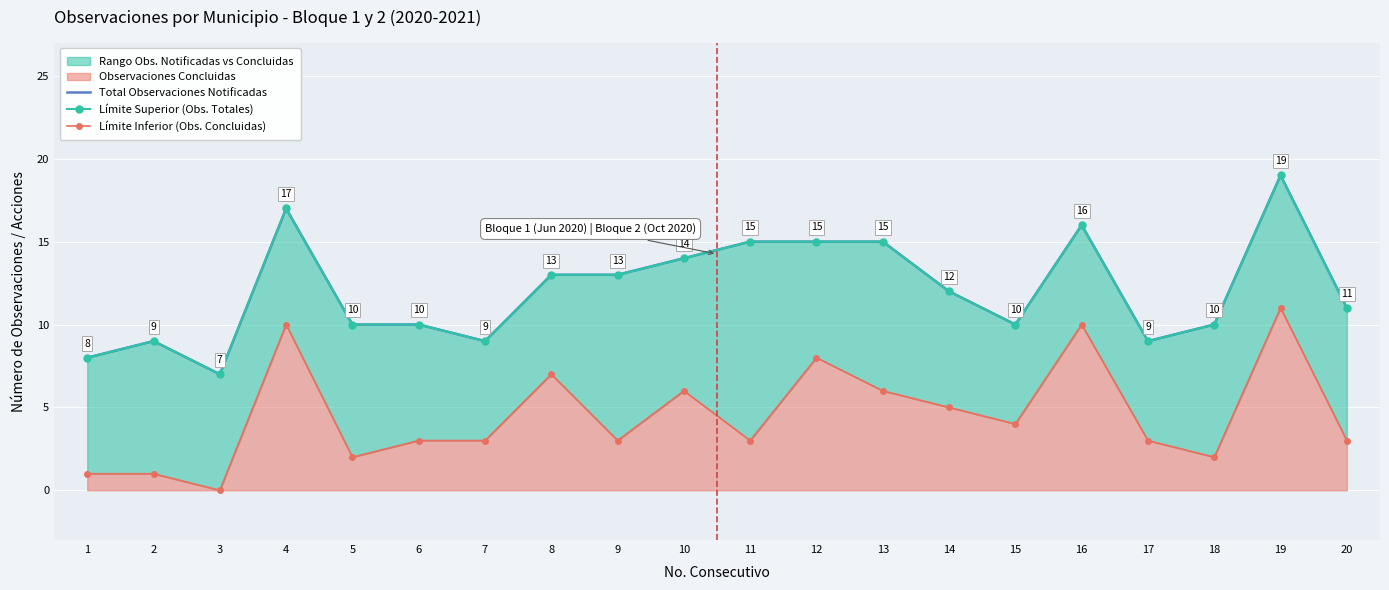

Rank the categories by Total Observaciones Notificadas value from highest to lowest.

19, 4, 16, 11, 12, 13, 10, 8, 9, 14, 20, 5, 6, 15, 18, 2, 7, 17, 1, 3